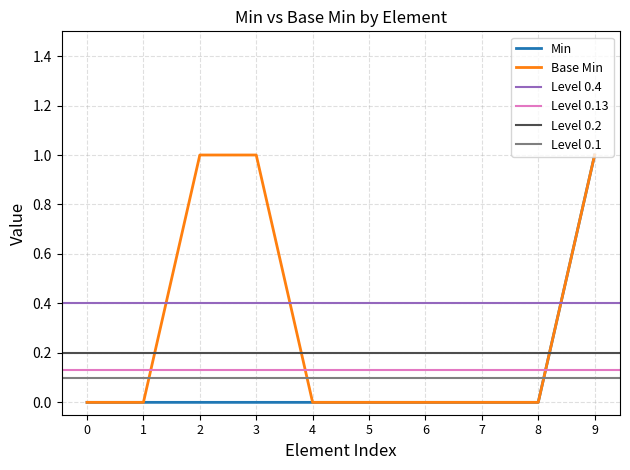

The Min series shows 0 at 1. True or false?

True